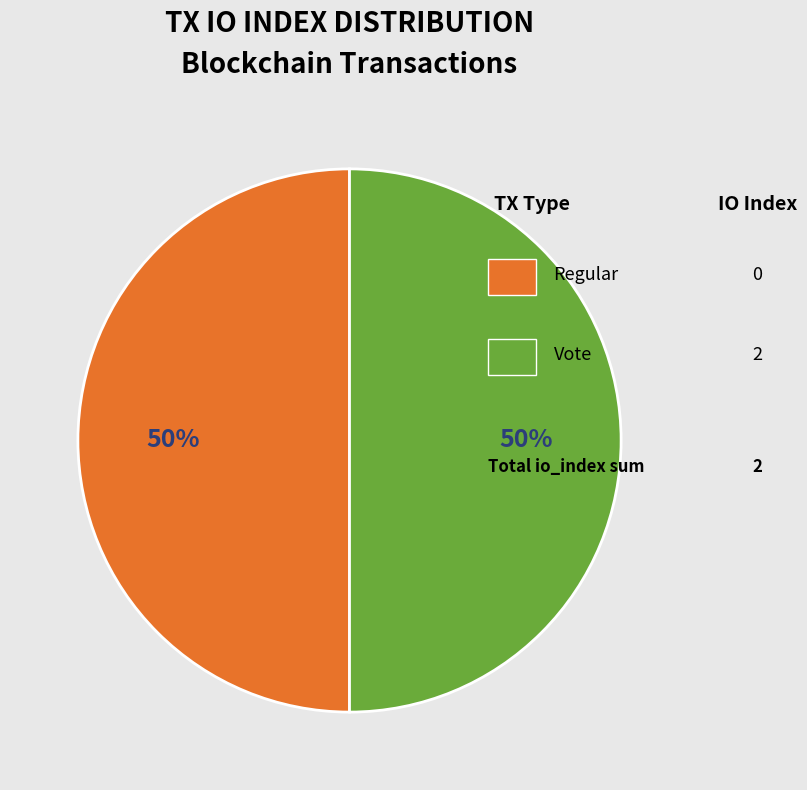

To the nearest percent, what is the average slice percentage?

50%